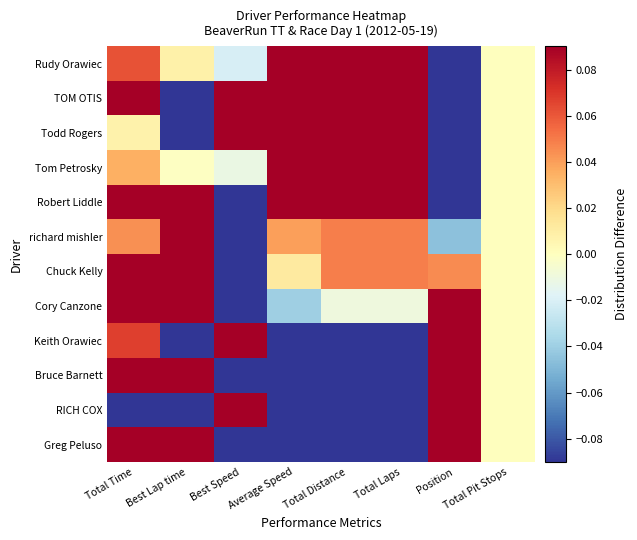

Reading left to right, transcribe all the data shown in this chart.

Rudy Orawiec: Total Time=0.1	Best Lap time=0.0	Best Speed=-0.0	Average Speed=0.4	Total Distance=0.4	Total Laps=0.4	Position=-0.5	Total Pit Stops=0.0
TOM OTIS: Total Time=0.1	Best Lap time=-0.3	Best Speed=0.3	Average Speed=0.4	Total Distance=0.4	Total Laps=0.4	Position=-0.4	Total Pit Stops=0.0
Todd Rogers: Total Time=0.0	Best Lap time=-0.5	Best Speed=0.5	Average Speed=0.4	Total Distance=0.3	Total Laps=0.3	Position=-0.3	Total Pit Stops=0.0
Tom Petrosky: Total Time=0.0	Best Lap time=-0.0	Best Speed=-0.0	Average Speed=0.2	Total Distance=0.2	Total Laps=0.2	Position=-0.2	Total Pit Stops=0.0
Robert Liddle: Total Time=0.1	Best Lap time=0.2	Best Speed=-0.2	Average Speed=0.1	Total Distance=0.2	Total Laps=0.2	Position=-0.1	Total Pit Stops=0.0
richard mishler: Total Time=0.0	Best Lap time=0.4	Best Speed=-0.4	Average Speed=0.0	Total Distance=0.0	Total Laps=0.0	Position=-0.0	Total Pit Stops=0.0
Chuck Kelly: Total Time=0.1	Best Lap time=0.3	Best Speed=-0.3	Average Speed=0.0	Total Distance=0.0	Total Laps=0.0	Position=0.0	Total Pit Stops=0.0
Cory Canzone: Total Time=0.1	Best Lap time=0.2	Best Speed=-0.2	Average Speed=-0.0	Total Distance=-0.0	Total Laps=-0.0	Position=0.1	Total Pit Stops=0.0
Keith Orawiec: Total Time=0.1	Best Lap time=-0.2	Best Speed=0.2	Average Speed=-0.1	Total Distance=-0.1	Total Laps=-0.1	Position=0.2	Total Pit Stops=0.0
Bruce Barnett: Total Time=0.1	Best Lap time=0.3	Best Speed=-0.3	Average Speed=-0.4	Total Distance=-0.4	Total Laps=-0.4	Position=0.3	Total Pit Stops=0.0
RICH COX: Total Time=-0.9	Best Lap time=-0.6	Best Speed=0.6	Average Speed=-0.3	Total Distance=-0.5	Total Laps=-0.5	Position=0.4	Total Pit Stops=0.0
Greg Peluso: Total Time=0.1	Best Lap time=0.2	Best Speed=-0.2	Average Speed=-0.6	Total Distance=-0.6	Total Laps=-0.6	Position=0.5	Total Pit Stops=0.0